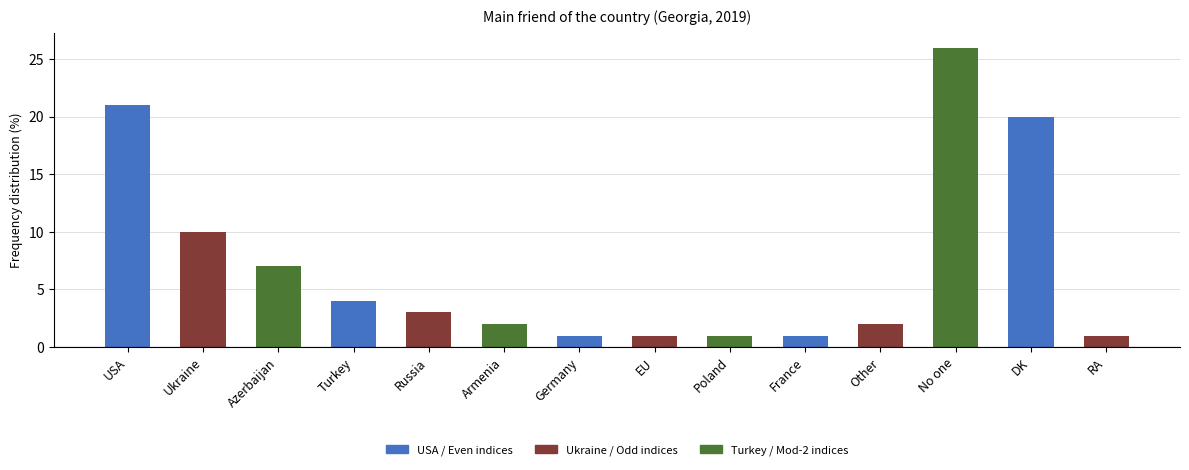

What is the label of the 7th bar from the right?

EU